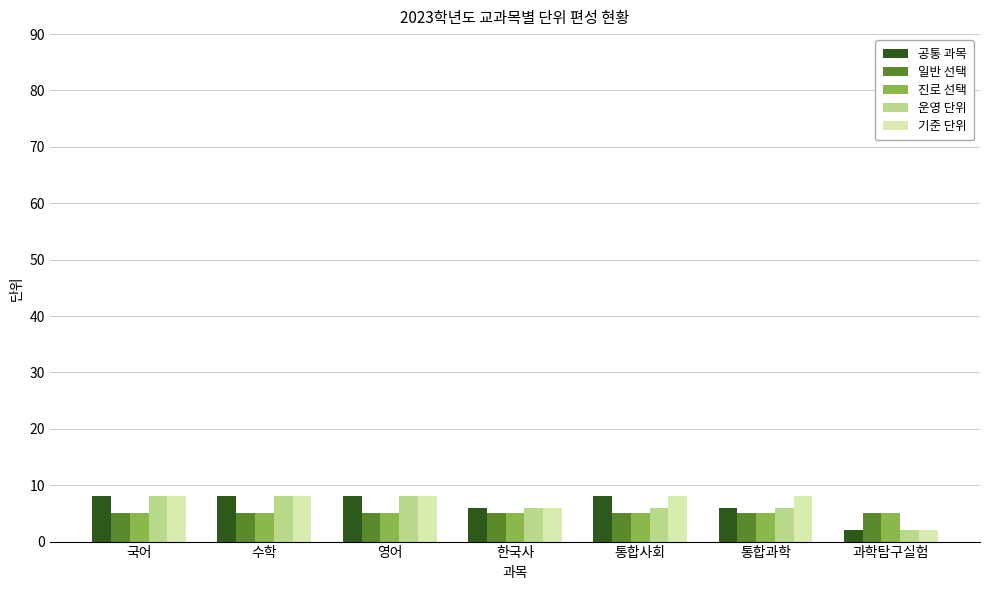

What are all the series names shown in the legend?

공통 과목, 일반 선택, 진로 선택, 운영 단위, 기준 단위